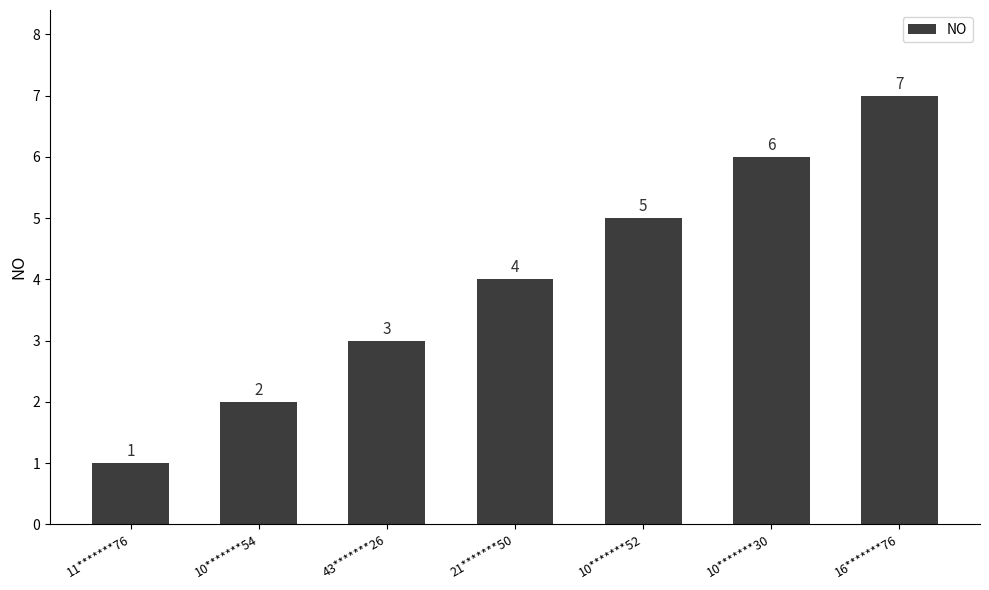

How many values are below 4?

3